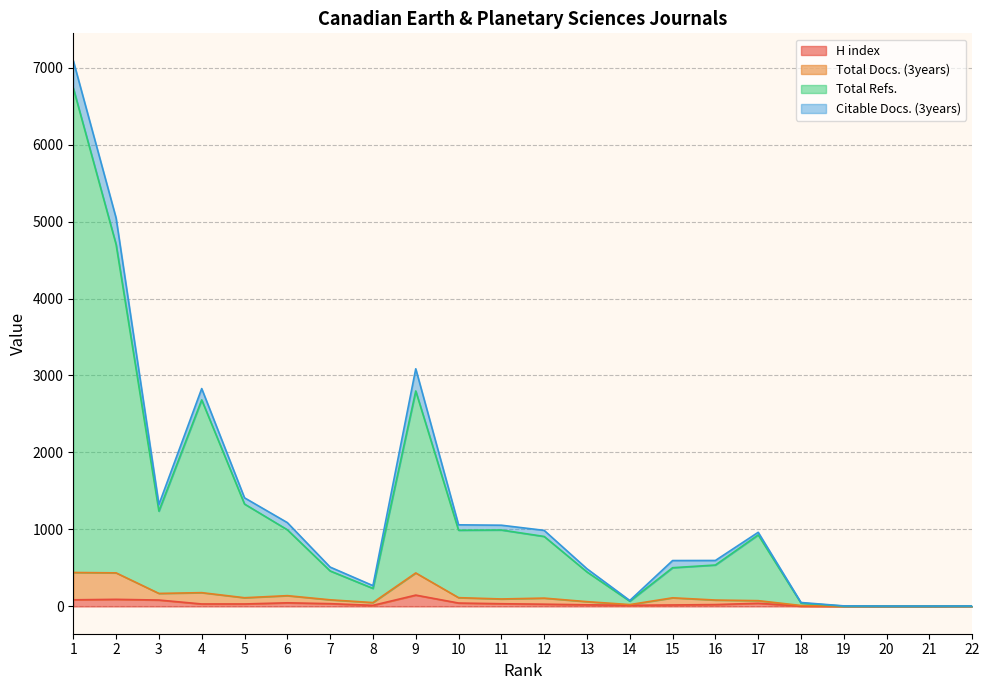

How many interior local peaks does the Total Docs. (3years) series have?

5